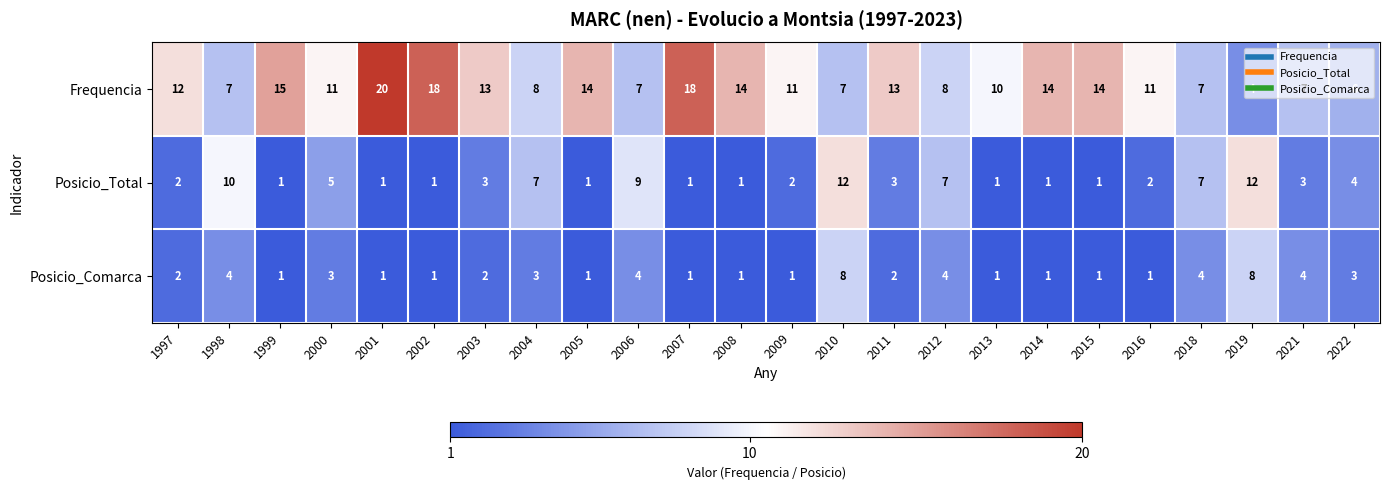

Rank the series by their average value, from highest to lowest.

Frequencia, Posicio_Total, Posicio_Comarca